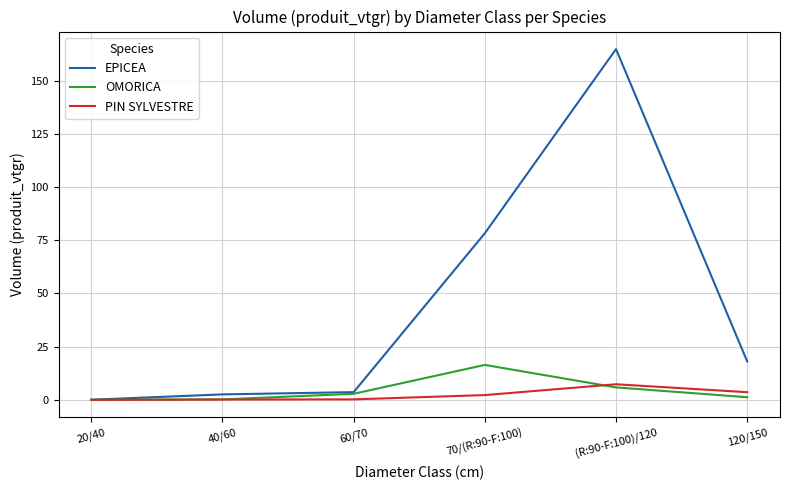

What is the difference between the PIN SYLVESTRE values at 60/70 and 20/40?

0.2